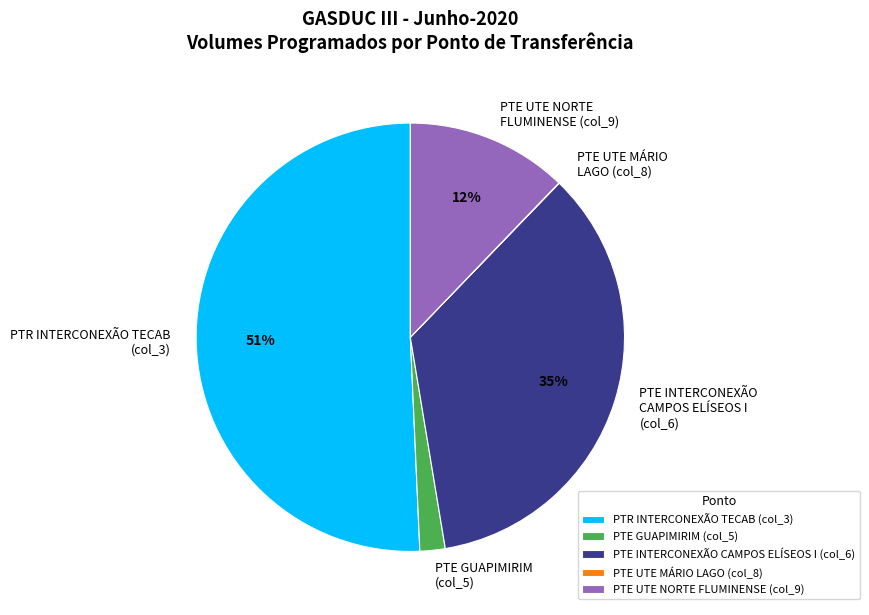

To the nearest percent, what is the difference between the largest and smallest slice percentages?

51%